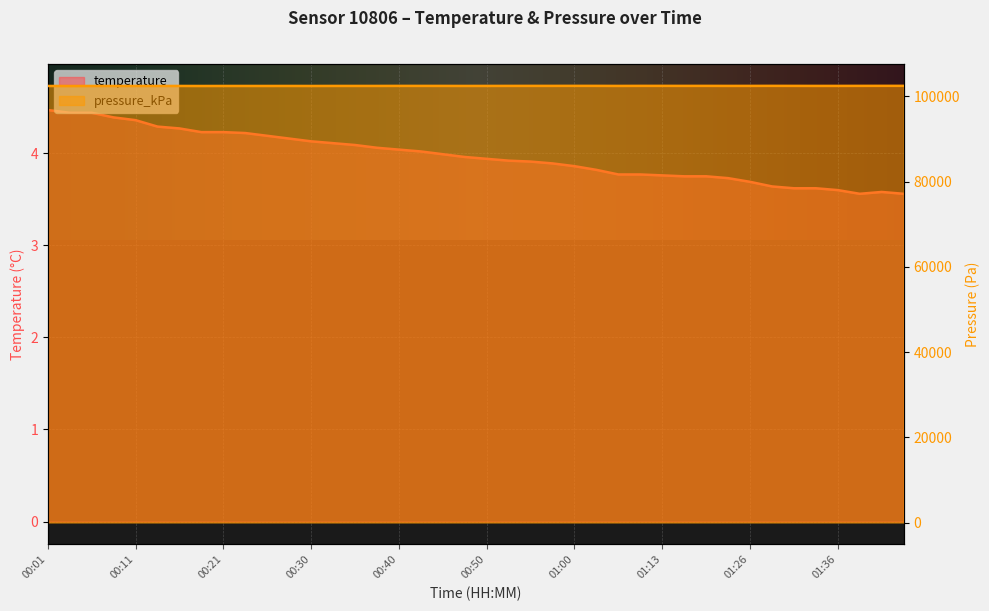

Reading left to right, extract all data points from this chart.

temperature: 00:01=4.5	00:03=4.4	00:06=4.4	00:08=4.4	00:11=4.4	00:13=4.3	00:16=4.3	00:18=4.2	00:21=4.2	00:23=4.2	00:25=4.2	00:28=4.2	00:30=4.1	00:33=4.1	00:35=4.1	00:38=4.1	00:40=4.0	00:43=4.0	00:45=4.0	00:48=4.0	00:50=3.9	00:52=3.9	00:55=3.9	00:57=3.9	01:00=3.9	01:03=3.8	01:08=3.8	01:10=3.8	01:13=3.8	01:15=3.8	01:18=3.8	01:20=3.7	01:26=3.7	01:29=3.6	01:31=3.6	01:34=3.6	01:36=3.6	01:39=3.6	01:41=3.6	01:44=3.6
pressure_kPa: 00:01=102420.5	00:03=102403.6	00:06=102417.2	00:08=102414.5	00:11=102417.0	00:13=102420.0	00:16=102424.1	00:18=102415.7	00:21=102421.1	00:23=102422.2	00:25=102421.9	00:28=102425.2	00:30=102418.4	00:33=102428.8	00:35=102428.2	00:38=102428.8	00:40=102436.4	00:43=102435.9	00:45=102433.7	00:48=102426.1	00:50=102430.2	00:52=102435.9	00:55=102439.7	00:57=102439.2	01:00=102445.2	01:03=102441.4	01:08=102431.3	01:10=102442.2	01:13=102443.3	01:15=102438.1	01:18=102440.9	01:20=102434.8	01:26=102437.3	01:29=102444.7	01:31=102439.5	01:34=102433.2	01:36=102436.2	01:39=102443.3	01:41=102448.5	01:44=102448.8